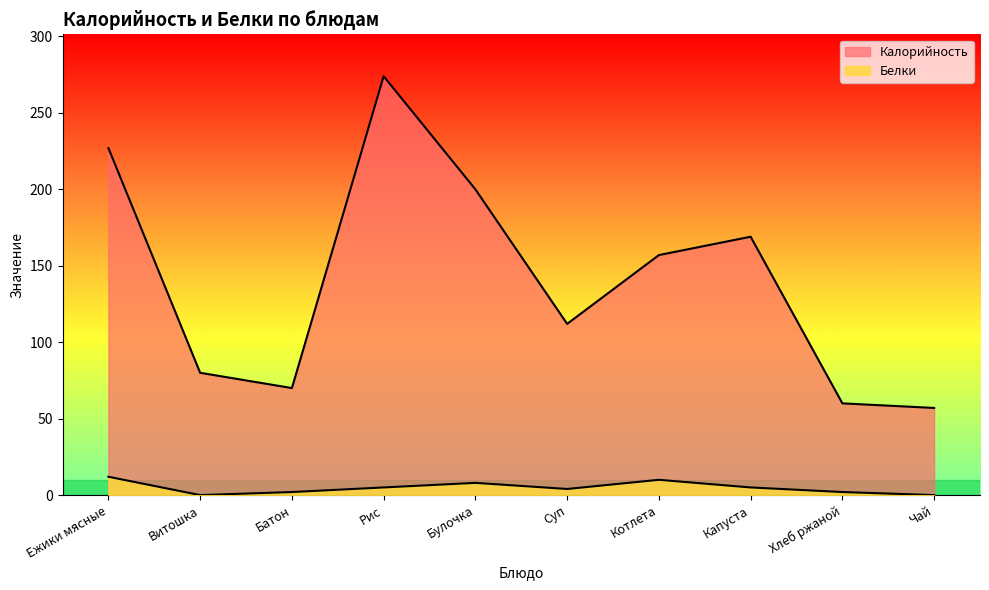

At which category does the chart reach its peak across all series?

Рис